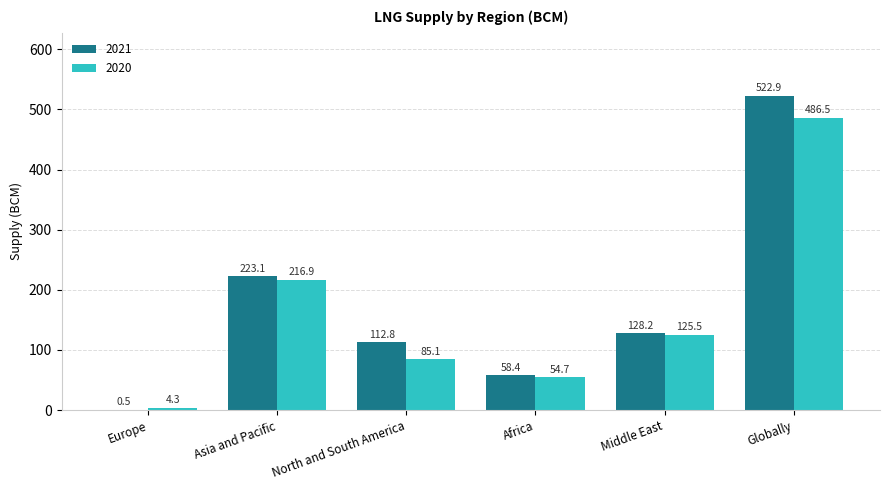

How many data points in 2020 are above 125?

3